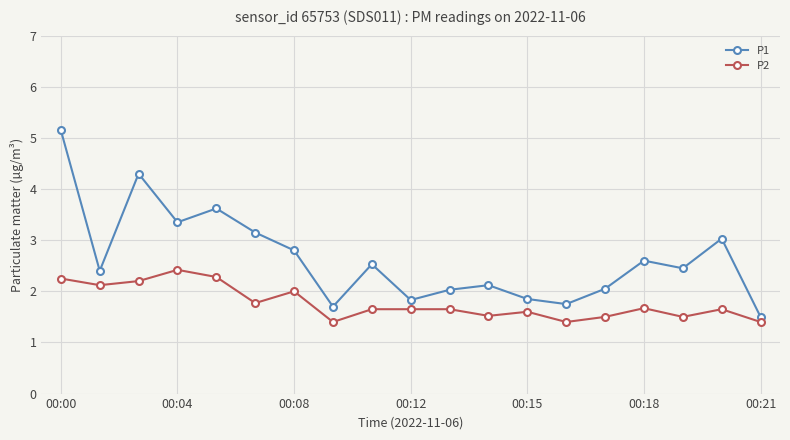

List the series in order of their overall mean, highest first.

P1, P2